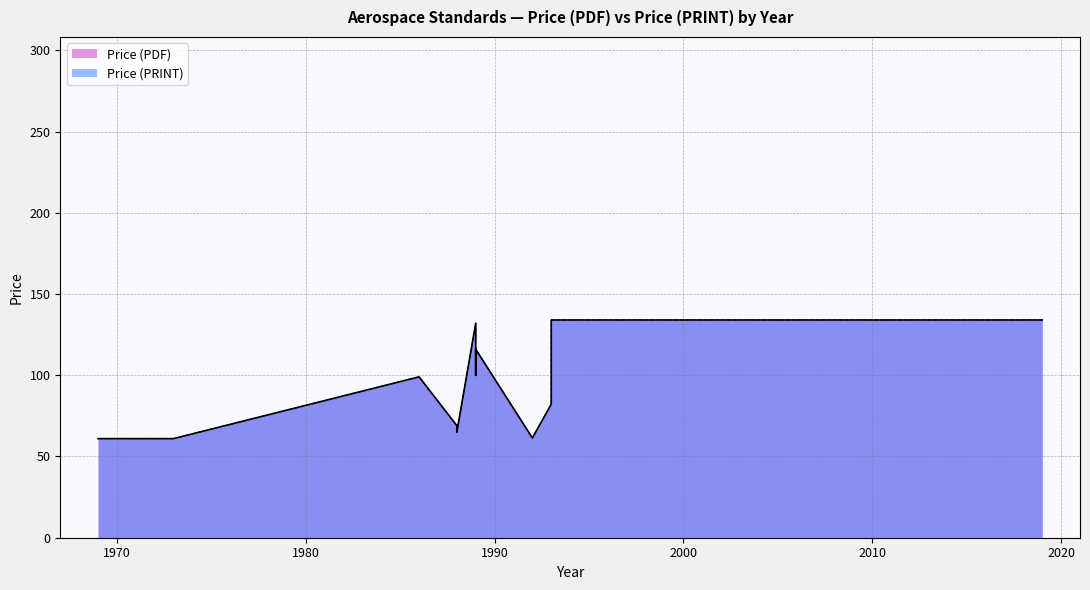

What is the highest value of the Price (PRINT) series?

134.0